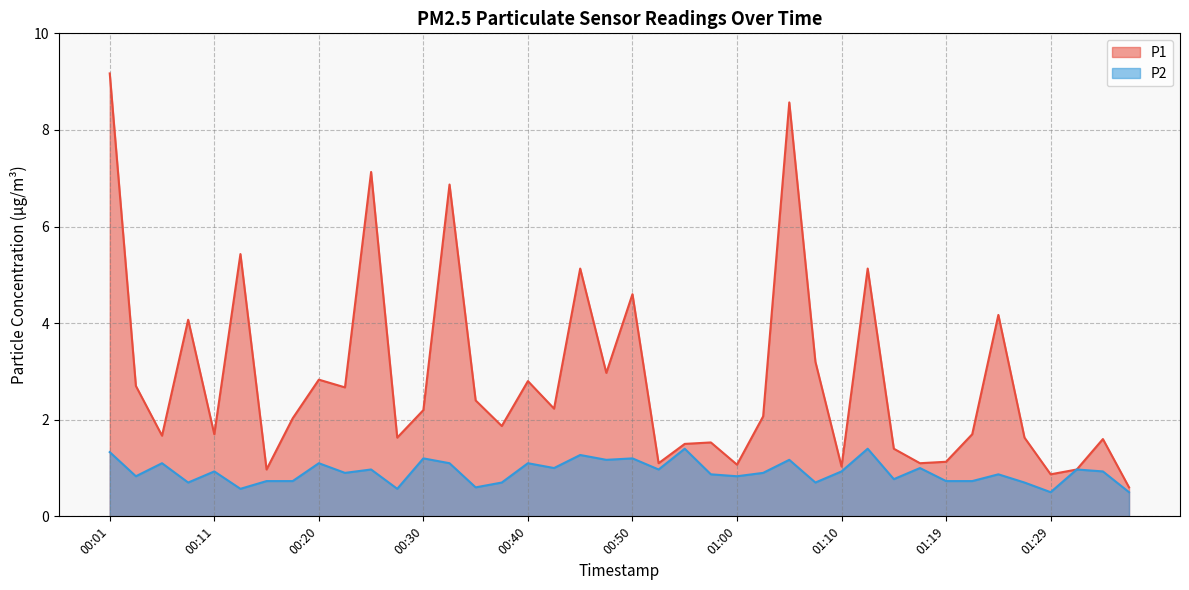

Is the value of P2 at 00:40 greater than the value of P1 at 01:24?

No